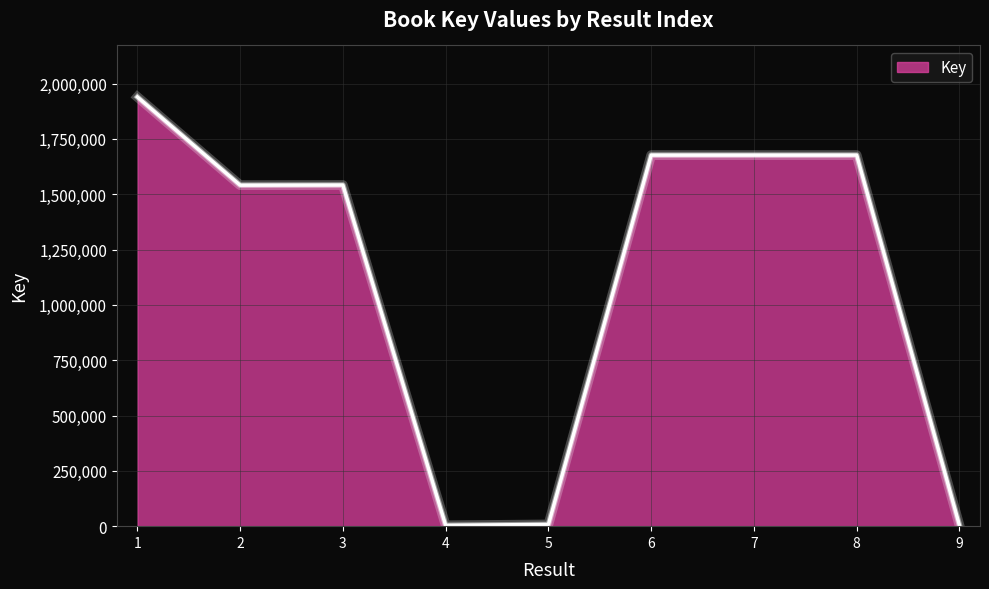

What is the change in value from 3 to 8?

+135238